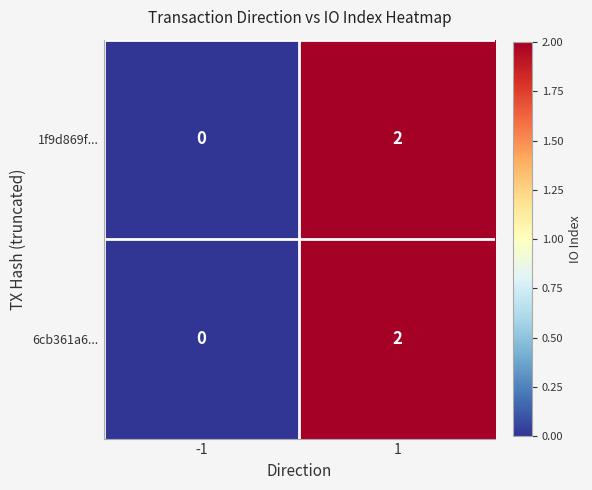

List the labels in order of 6cb361a6... value, largest first.

1, -1